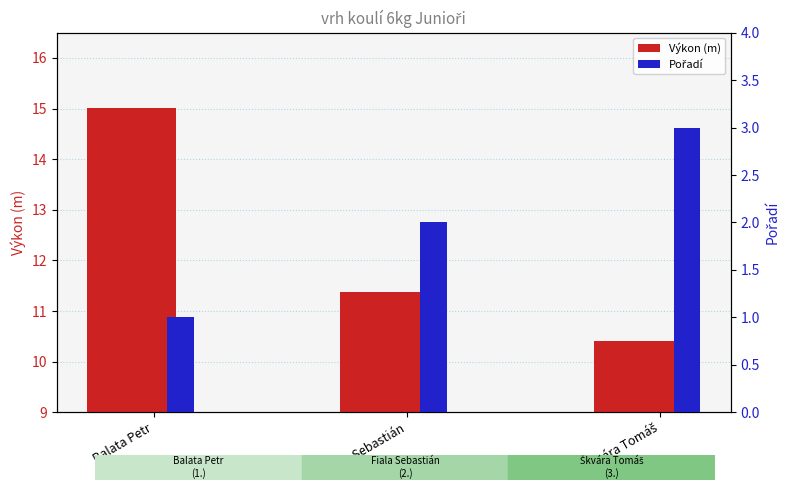

What are all the series names shown in the legend?

Výkon (m), Pořadí